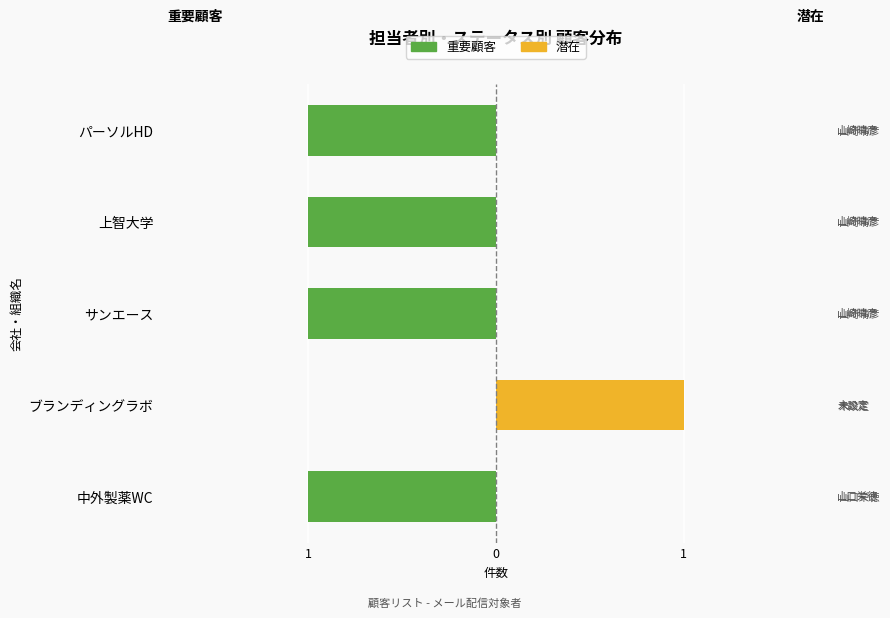

Count the 潜在（担当なし） values in the range 0 to 1.

5